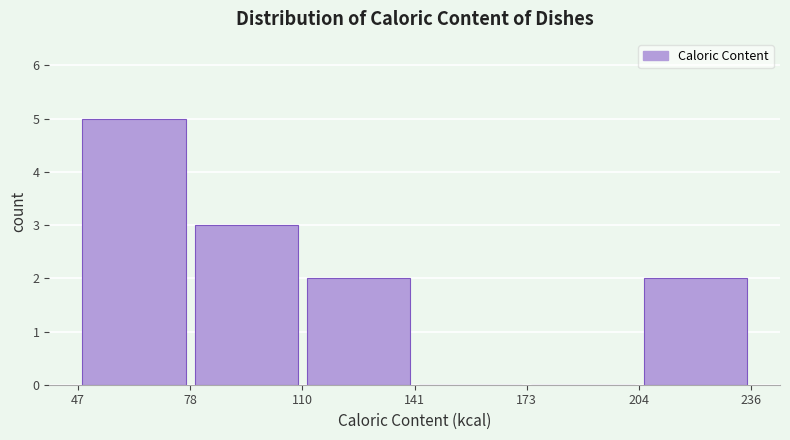

Over which range of the x-axis is the bar tallest?

47 to 78